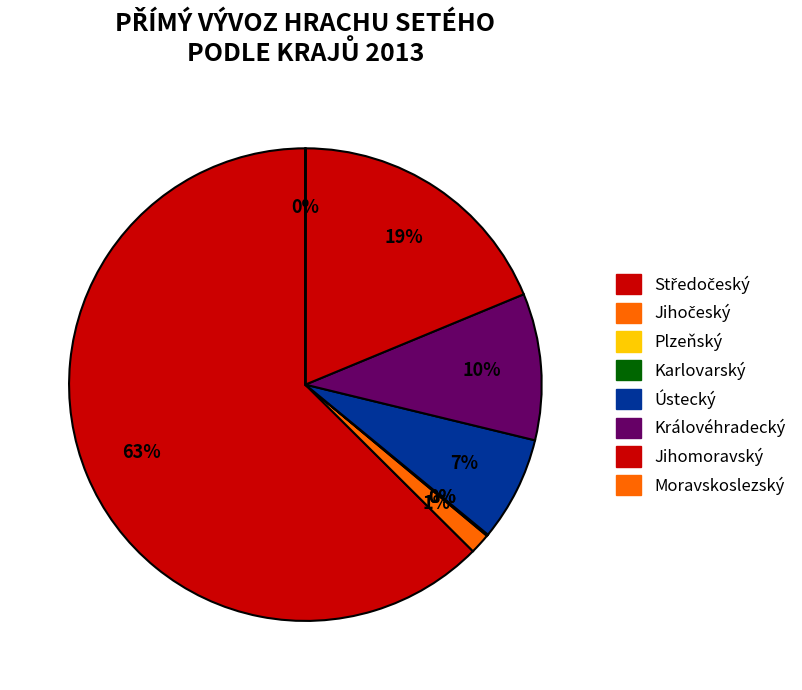

Does any single category account for the majority?

Yes